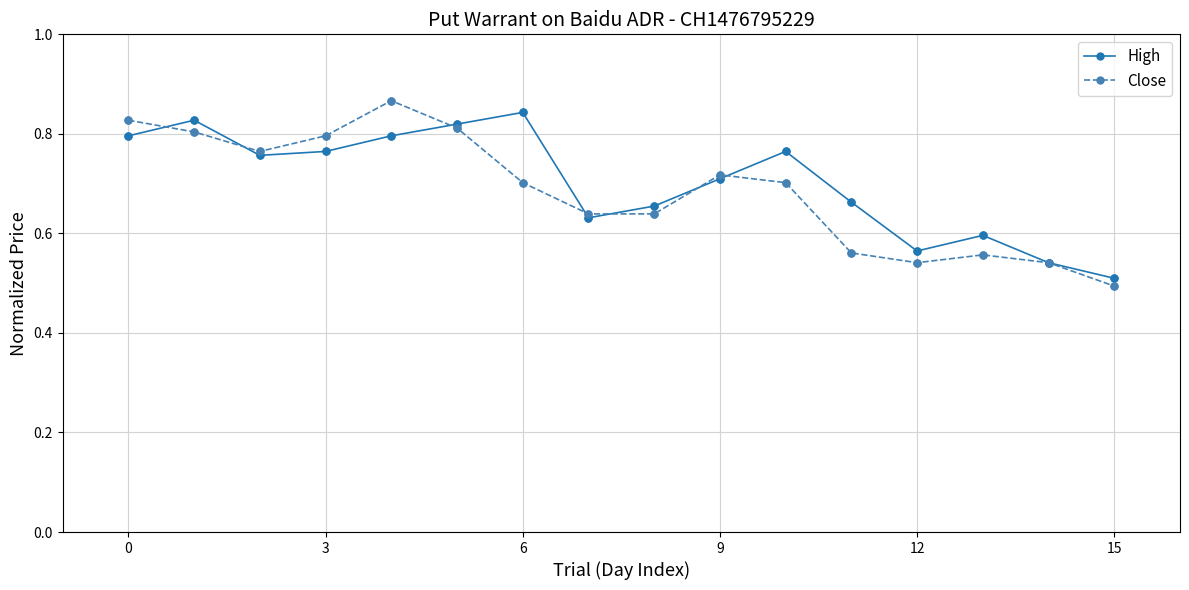

At how many categories does at least one series exceed 0?

16